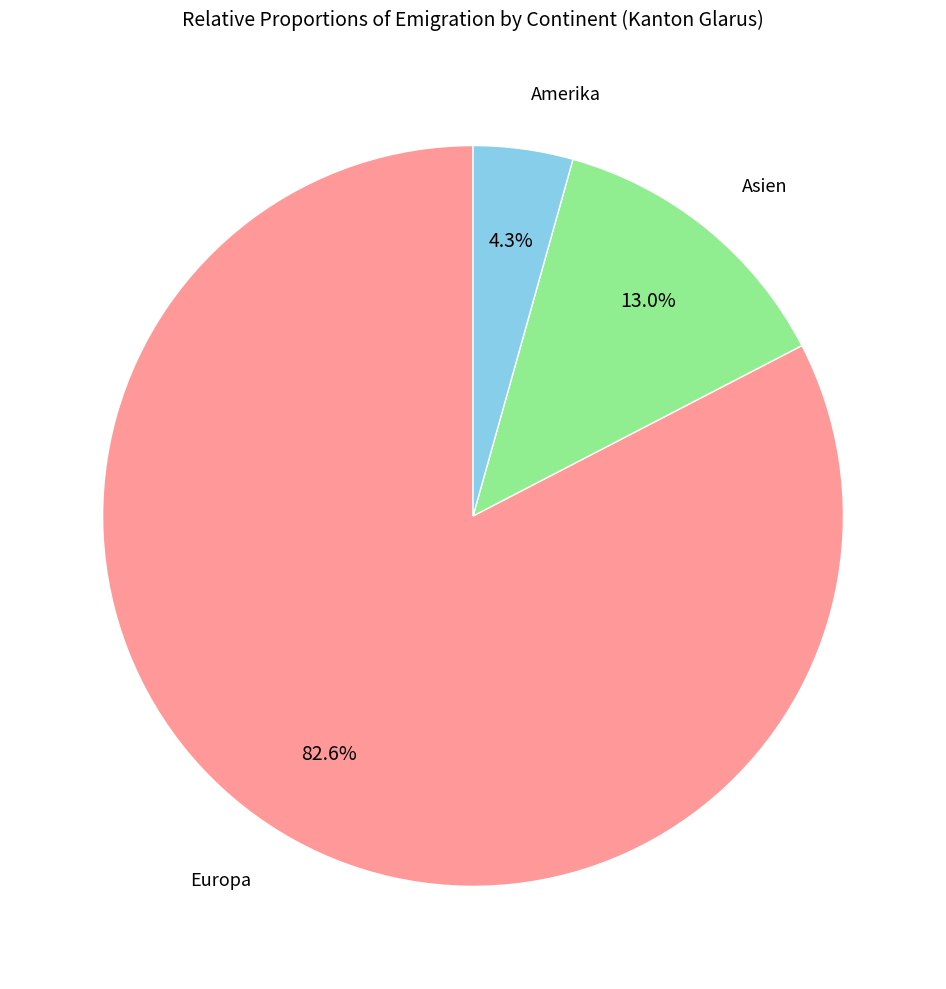

What percentage is NOT represented by Asien?

87.0%